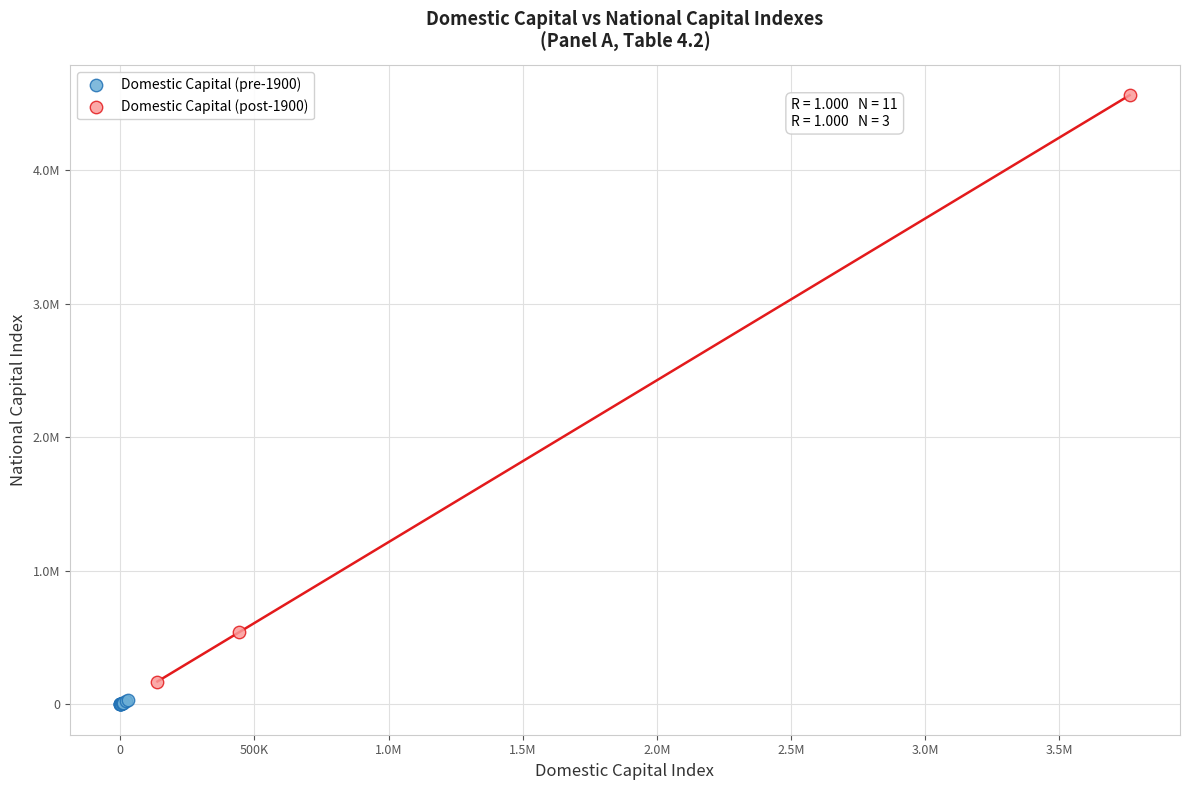

What are all the series names shown in the legend?

Domestic Capital (pre-1900), Domestic Capital (post-1900)